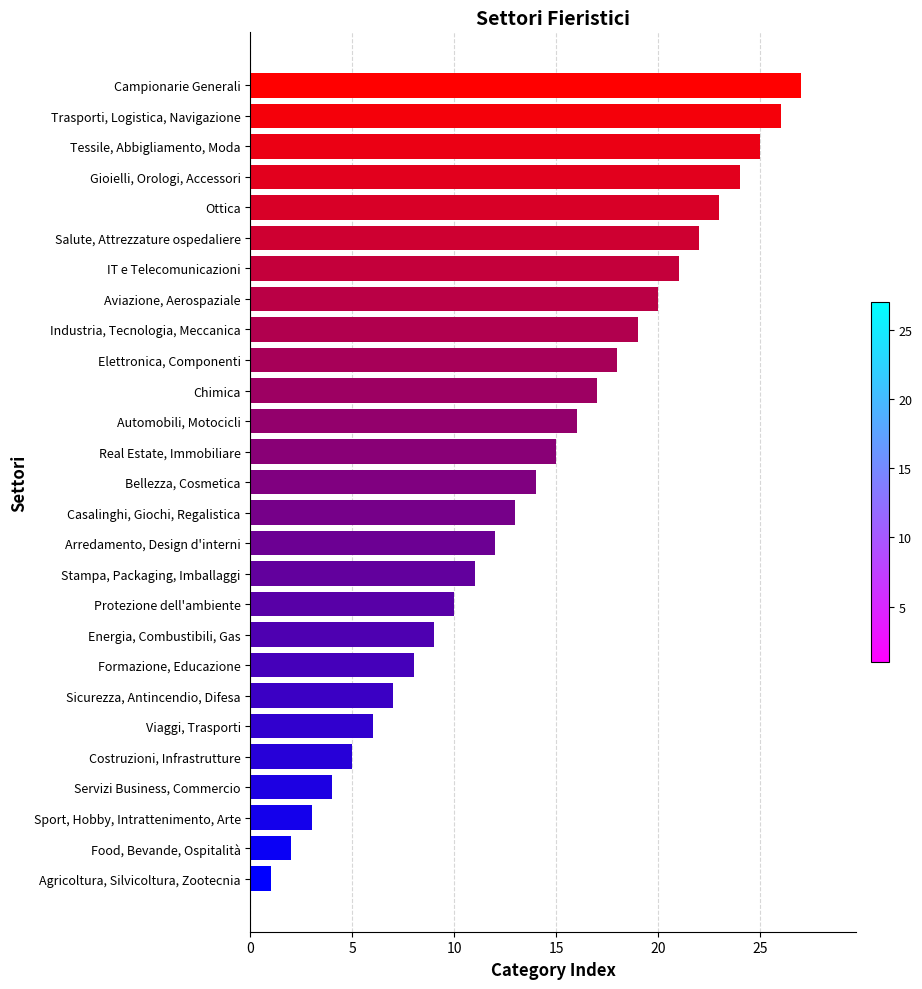

How many bars are there in total?

27